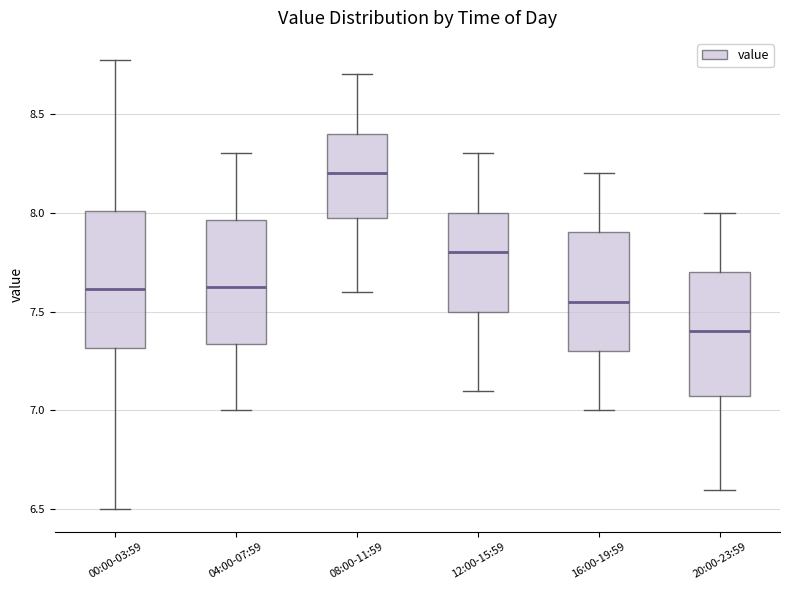

Reading left to right, read every box against the y-axis: the position of its median line, the range the box covers, and the ends of its whiskers. The values are not printed on the chart, so give them approximately, as read against the axis.

00:00-03:59: median 7.60, box 7.30 to 8.00, whiskers 6.50 to 8.75
04:00-07:59: median 7.65, box 7.35 to 7.95, whiskers 7.00 to 8.30
08:00-11:59: median 8.20, box 8.00 to 8.40, whiskers 7.60 to 8.70
12:00-15:59: median 7.80, box 7.50 to 8.00, whiskers 7.10 to 8.30
16:00-19:59: median 7.55, box 7.30 to 7.90, whiskers 7.00 to 8.20
20:00-23:59: median 7.40, box 7.10 to 7.70, whiskers 6.60 to 8.00